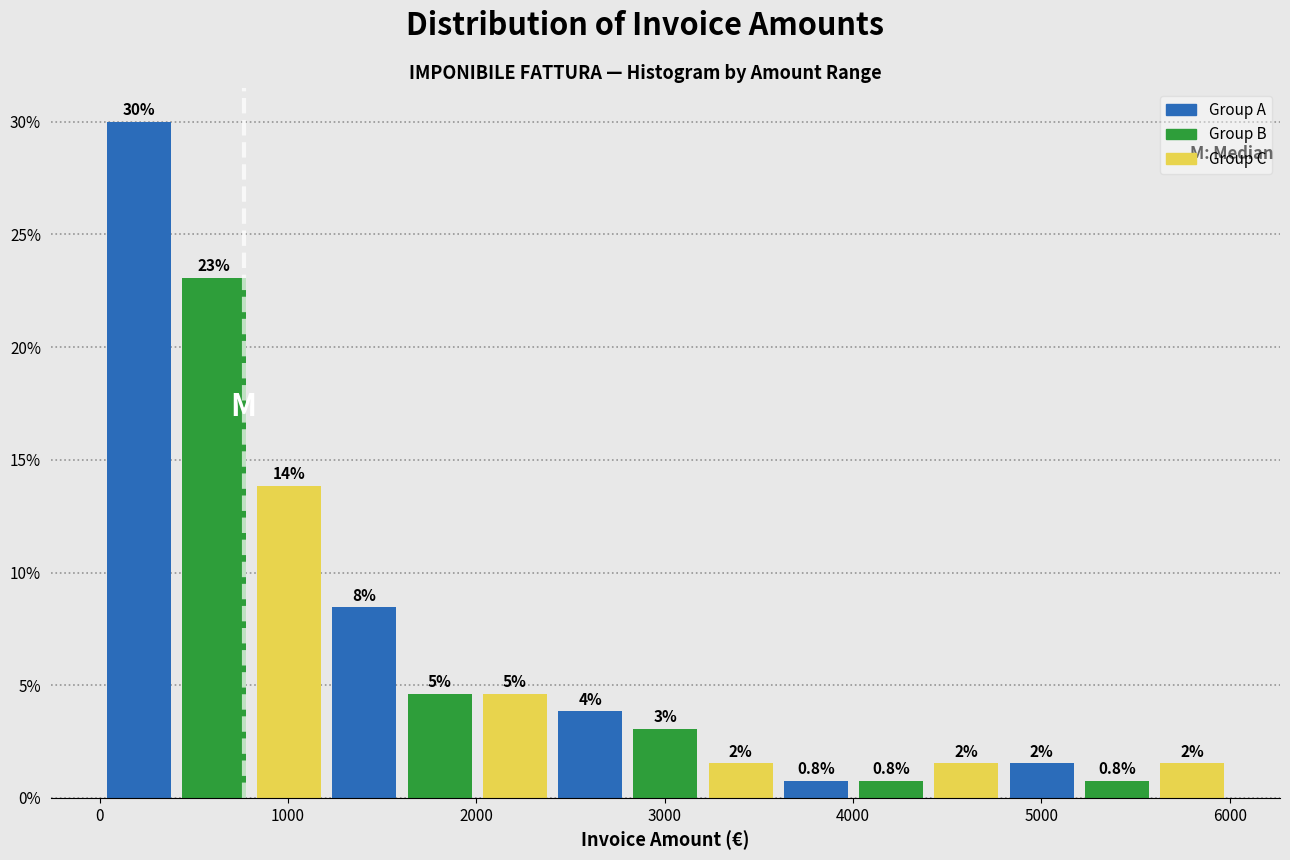

Read against the x-axis, roughly where is the centre of the tallest bar?

200